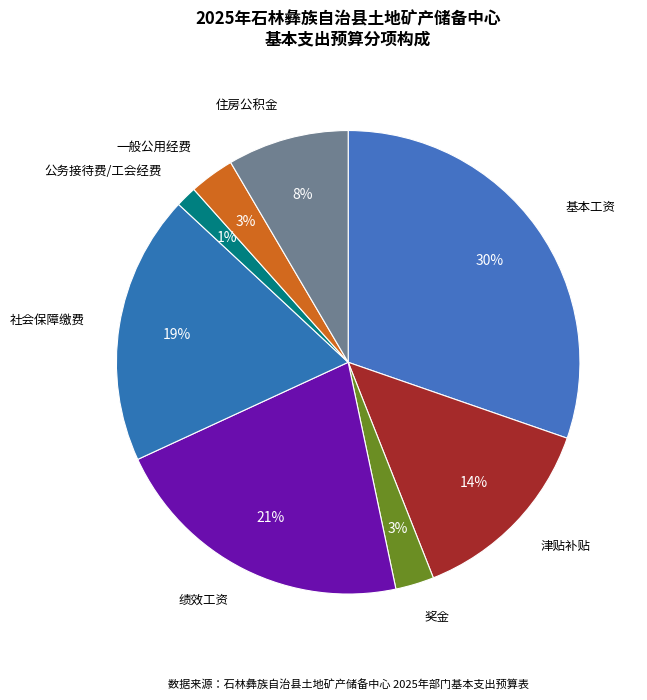

How many slices are in this pie chart?

8